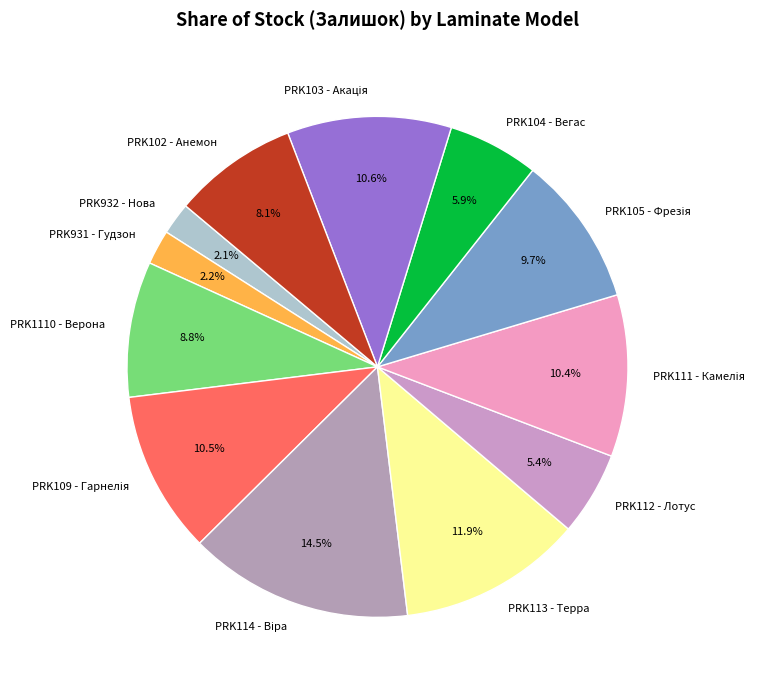

The PRK931 - Гудзон slice represents 13% of the pie. True or false?

False